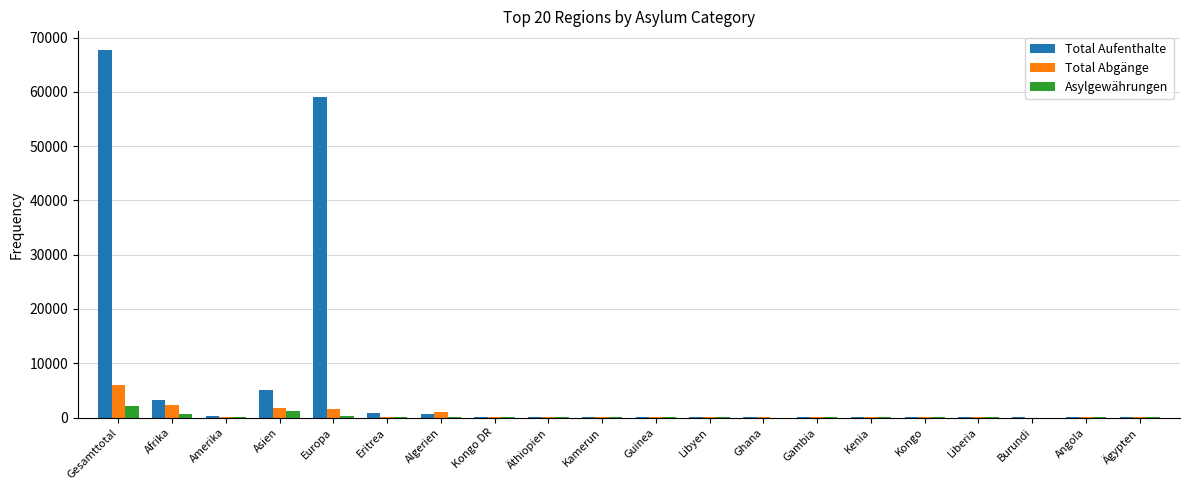

What is the sum of all Asylgewährungen values?

4481